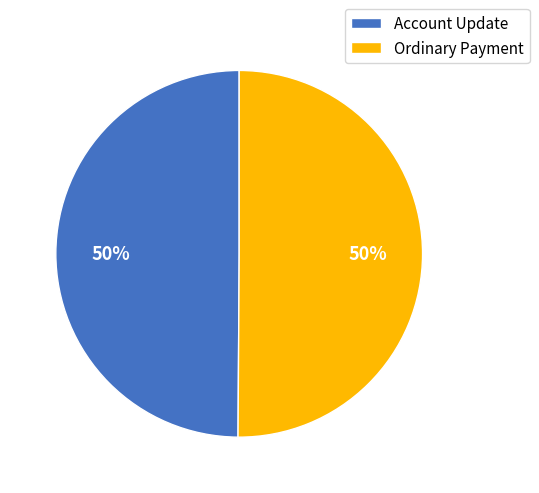

True or false: Ordinary Payment accounts for 50% of the total.

True